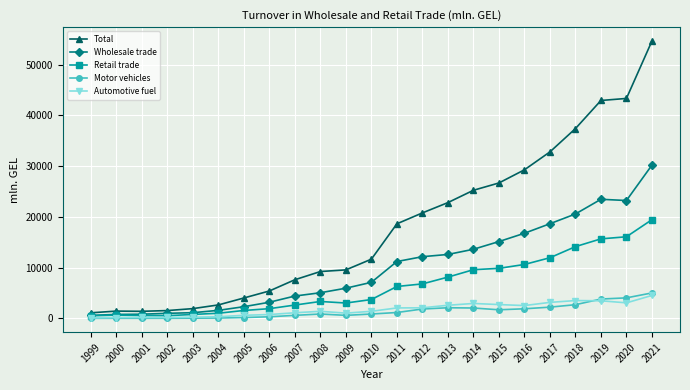

At which category is the sum across all series the highest?

2021